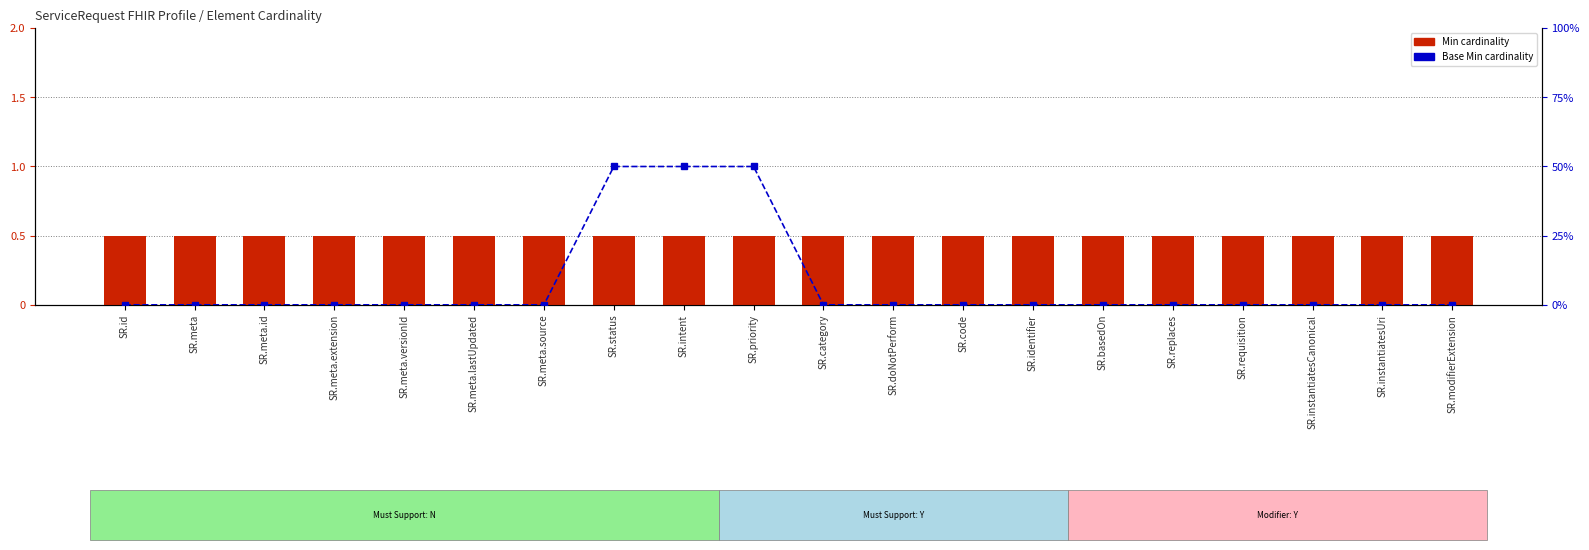

How many data points does each series have?

20